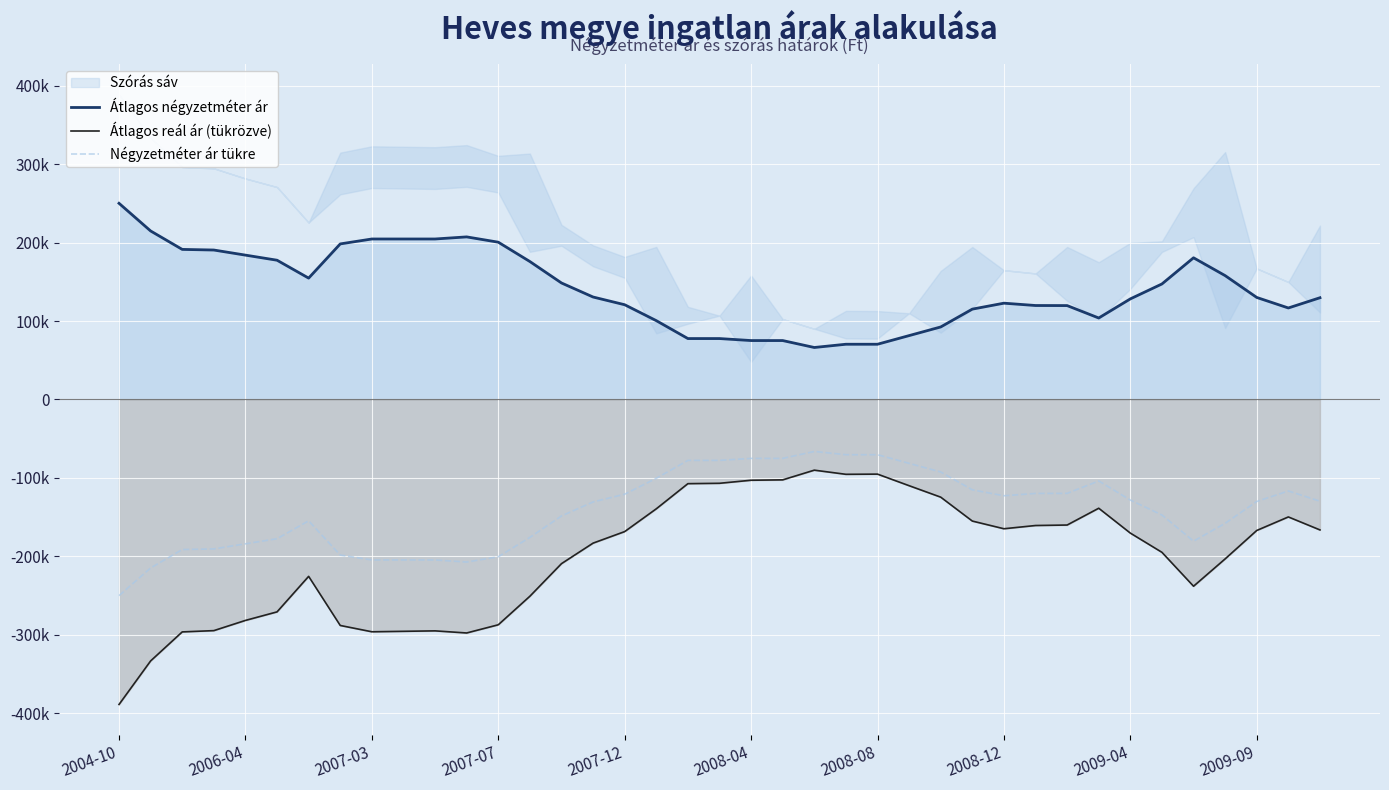

How many interior local valleys does the Átlagos reál ár (tükrözve) series have?

5